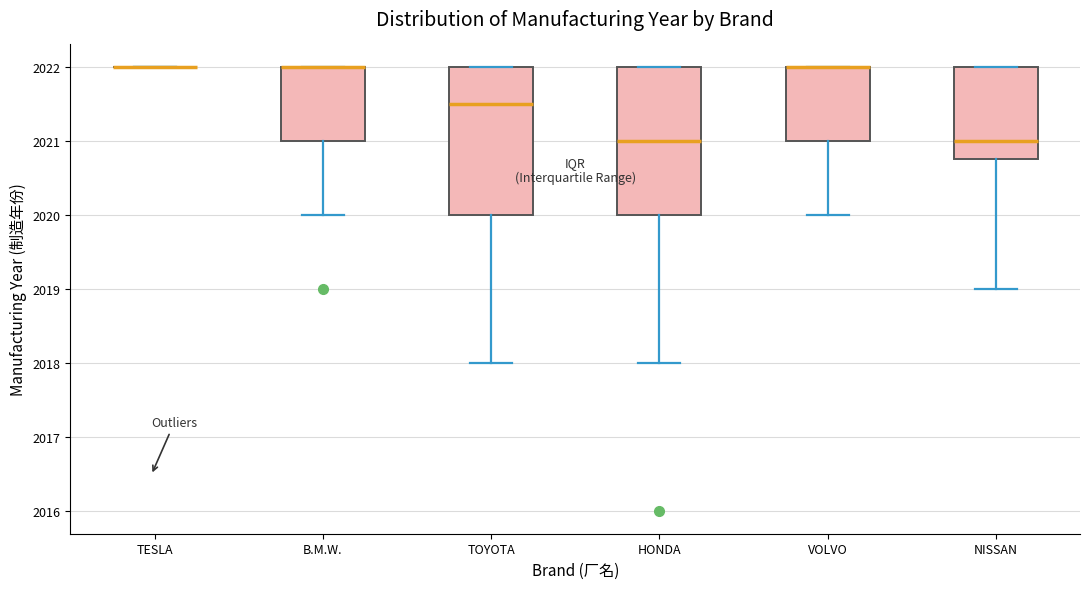

Reading left to right, read every box against the y-axis: the position of its median line, the range the box covers, and the ends of its whiskers. The values are not printed on the chart, so give them approximately, as read against the axis.

TESLA: box collapsed to a line at 2022.0, whiskers 2022.0 to 2022.0
B.M.W.: median 2022.0 (drawn on the box's upper edge), box 2021.0 to 2022.0, whiskers 2020.0 to 2022.0
TOYOTA: median 2021.5, box 2020.0 to 2022.0, whiskers 2018.0 to 2022.0
HONDA: median 2021.0, box 2020.0 to 2022.0, whiskers 2018.0 to 2022.0
VOLVO: median 2022.0 (drawn on the box's upper edge), box 2021.0 to 2022.0, whiskers 2020.0 to 2022.0
NISSAN: median 2021.0, box 2020.8 to 2022.0, whiskers 2019.0 to 2022.0